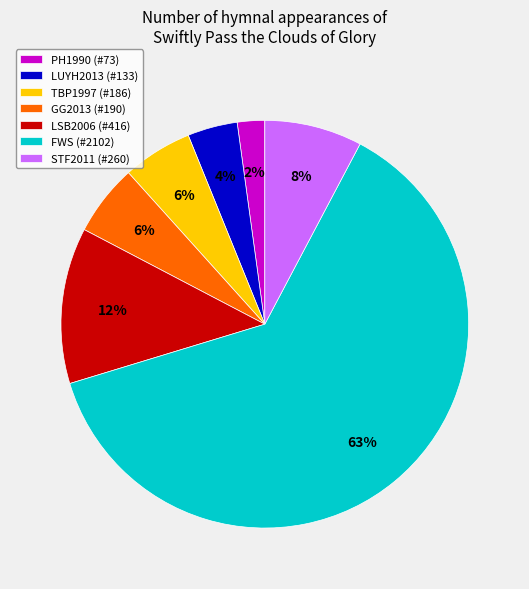

Which category accounts for the majority?

FWS (#2102)